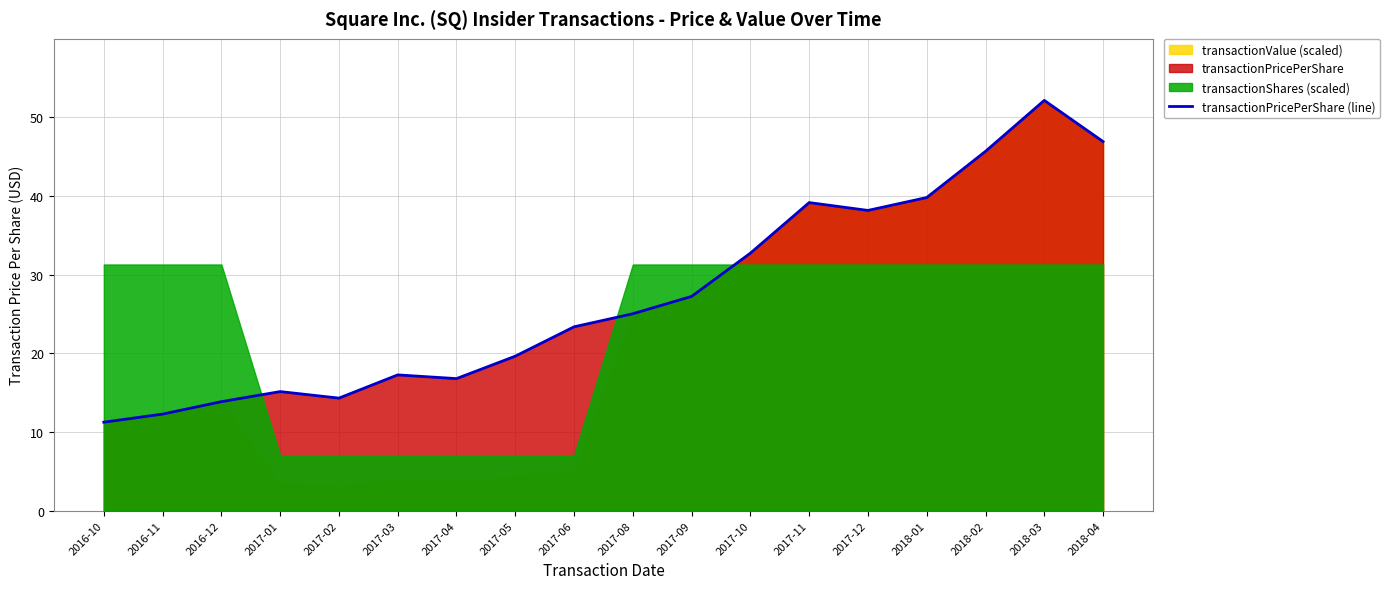

The value at 2017-01 is 15.1. True or false?

True